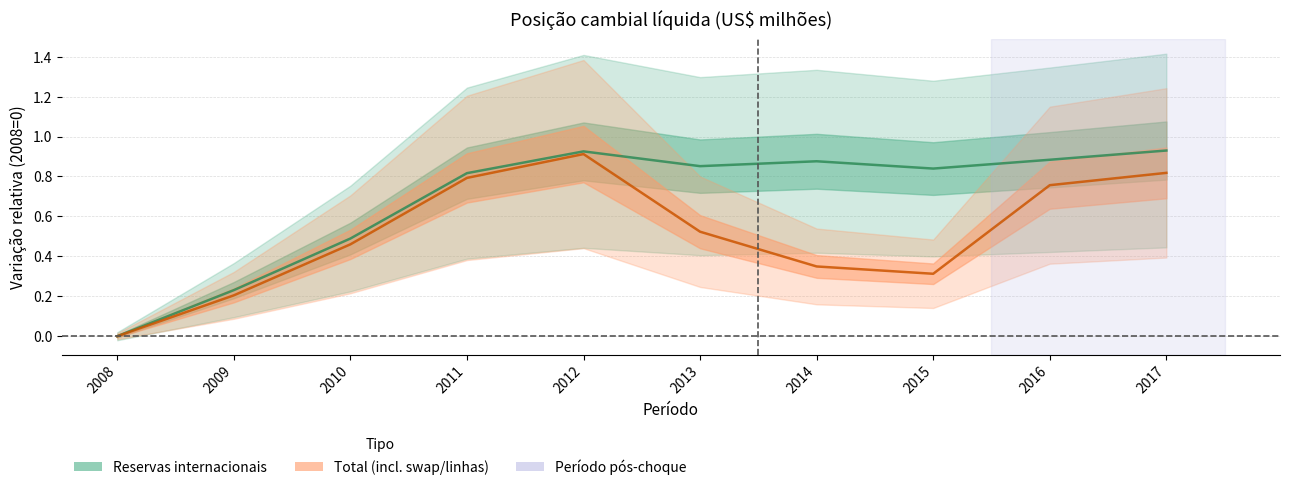

What is the difference between the maximum and minimum values in the Reservas internacionais series?

0.9